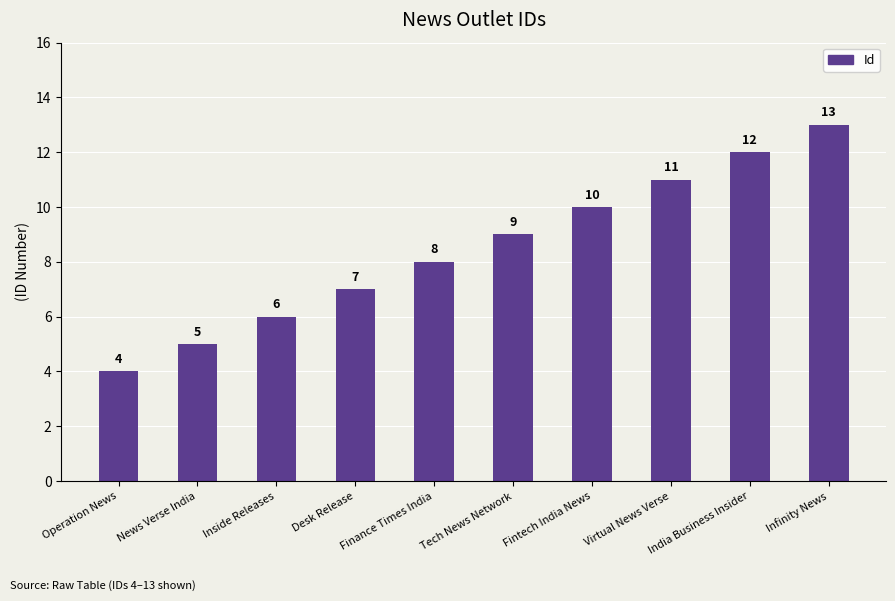

Which label corresponds to the smallest value in the chart?

Operation News